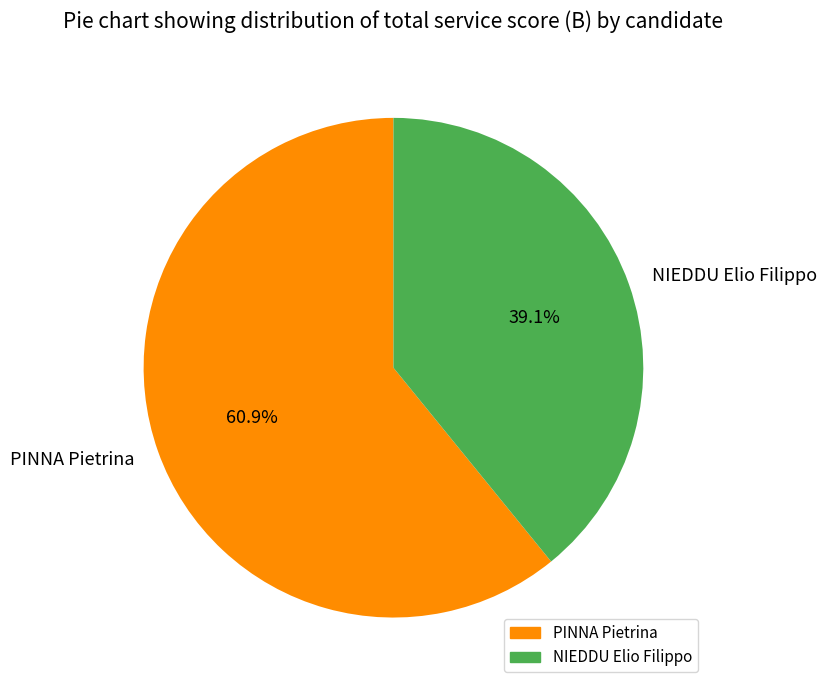

Does PINNA Pietrina account for over 50% of the chart?

Yes